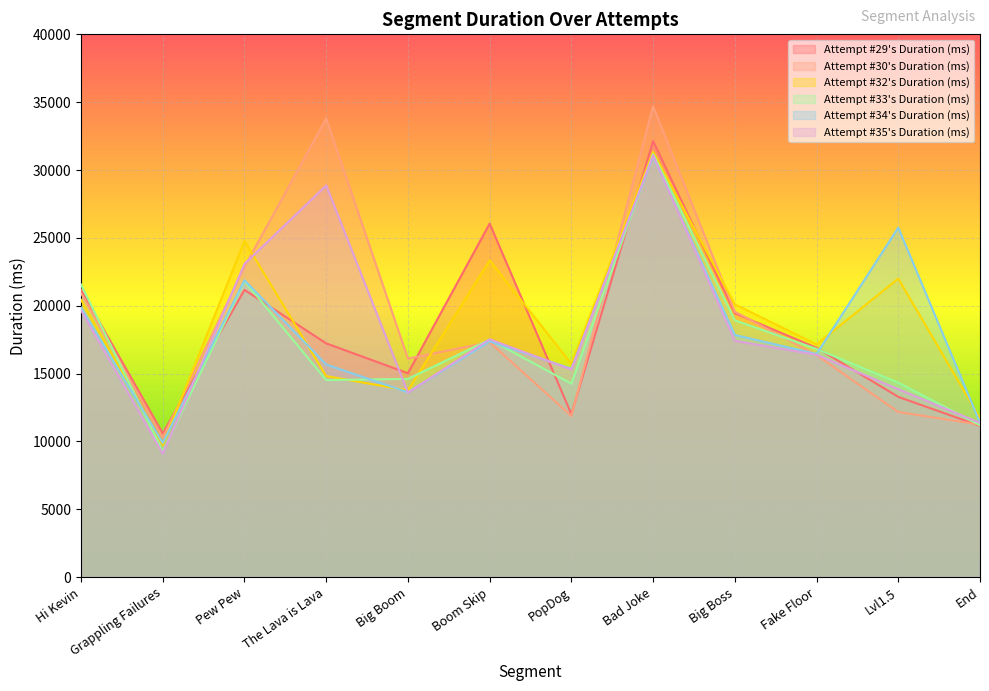

At which category does the chart reach its minimum across all series?

Grappling Failures